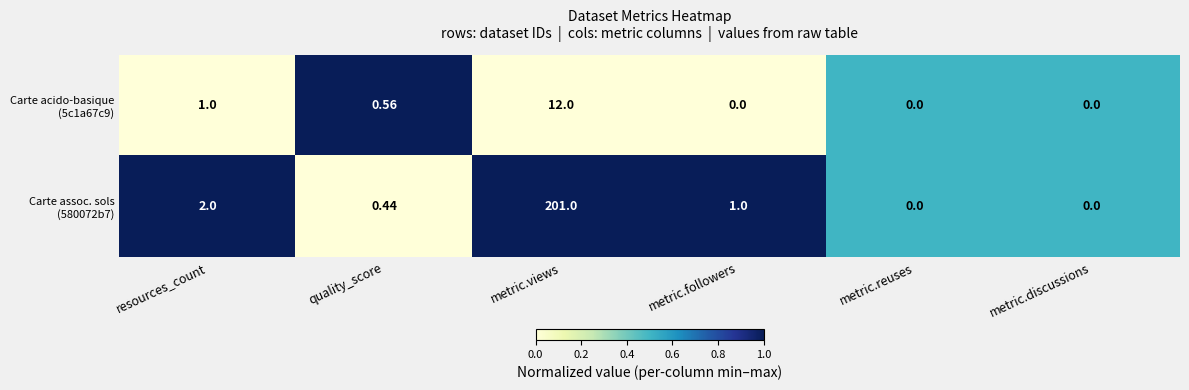

Count the number of data series in this chart.

2